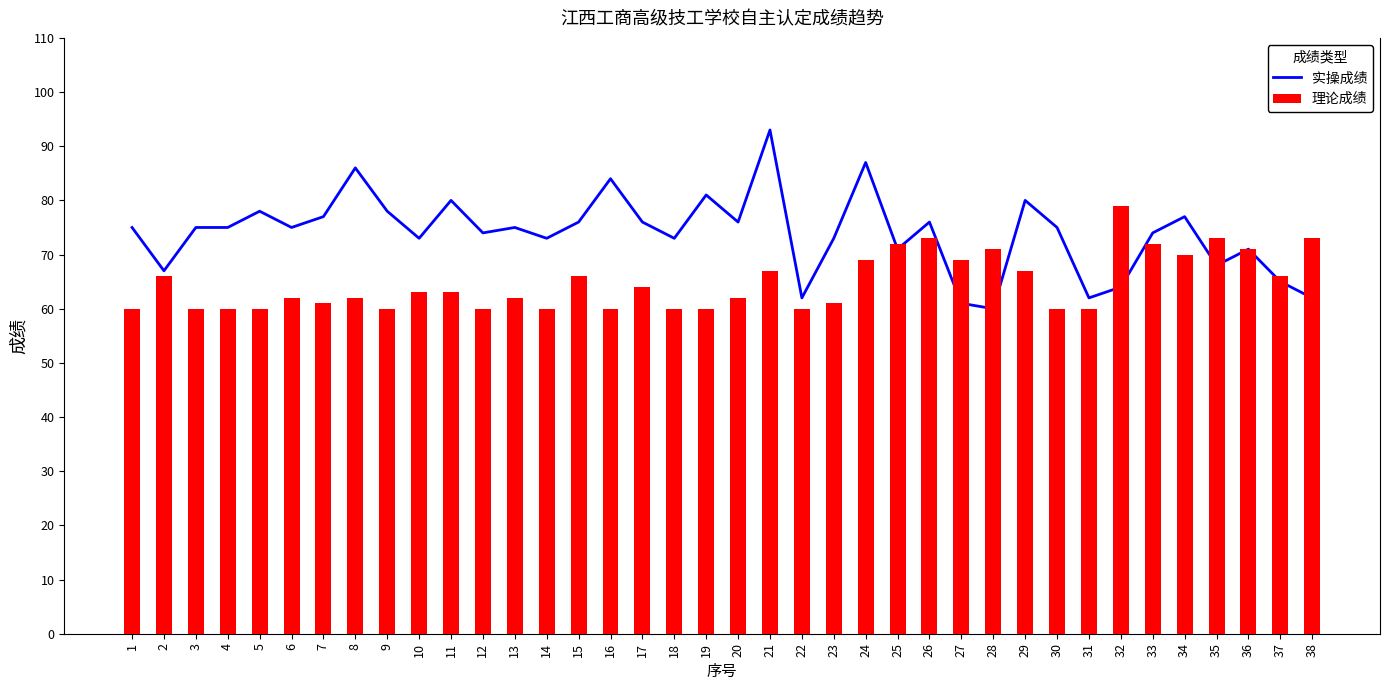

Is the value of 实操成绩 at 14 greater than the value of 理论成绩 at 16?

Yes